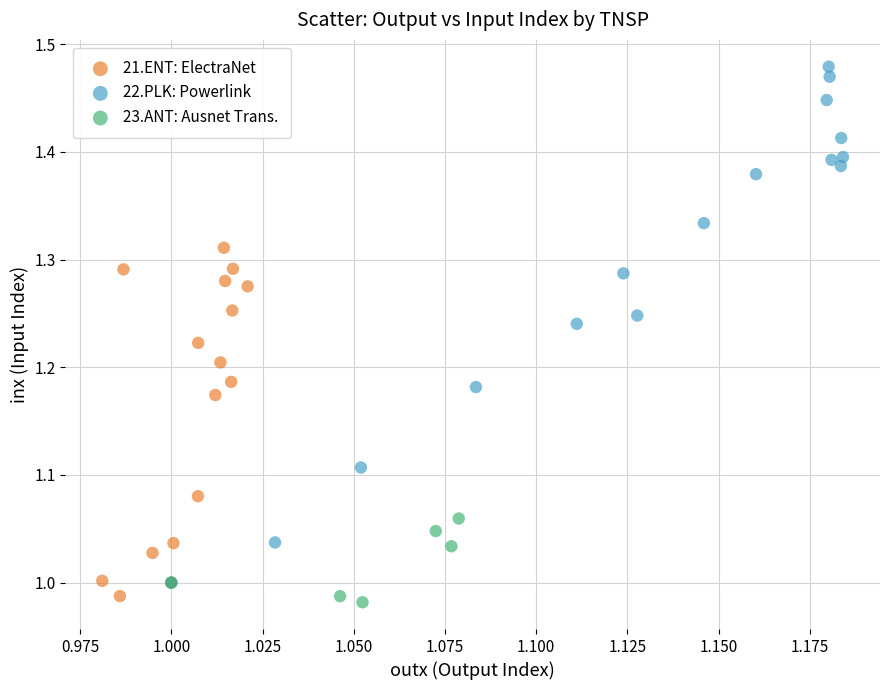

Which series has the widest spread of Y values?

22.PLK: Powerlink